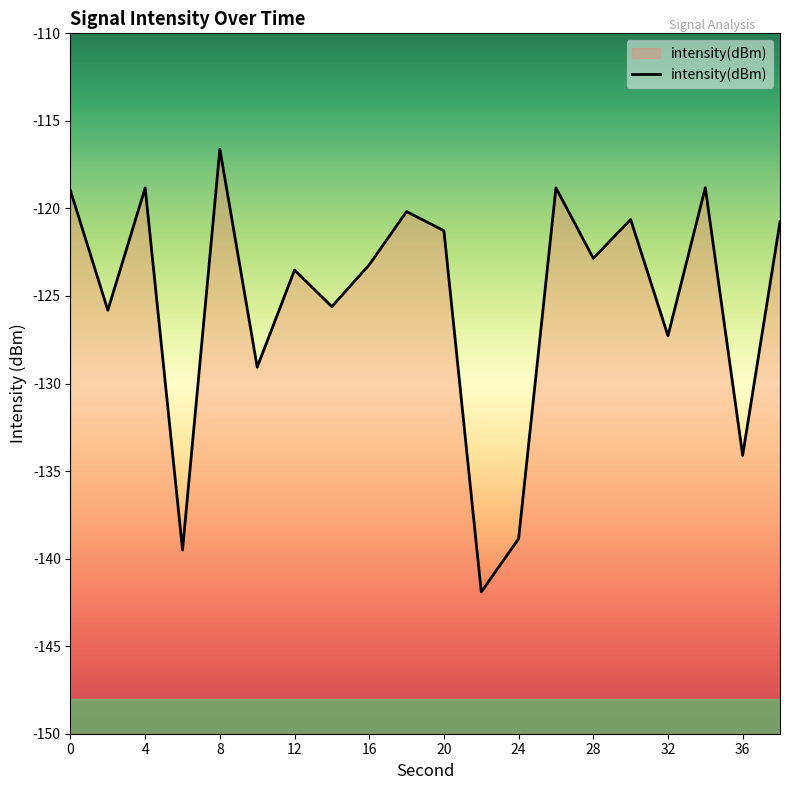

The value at 0 is -58.4. True or false?

False